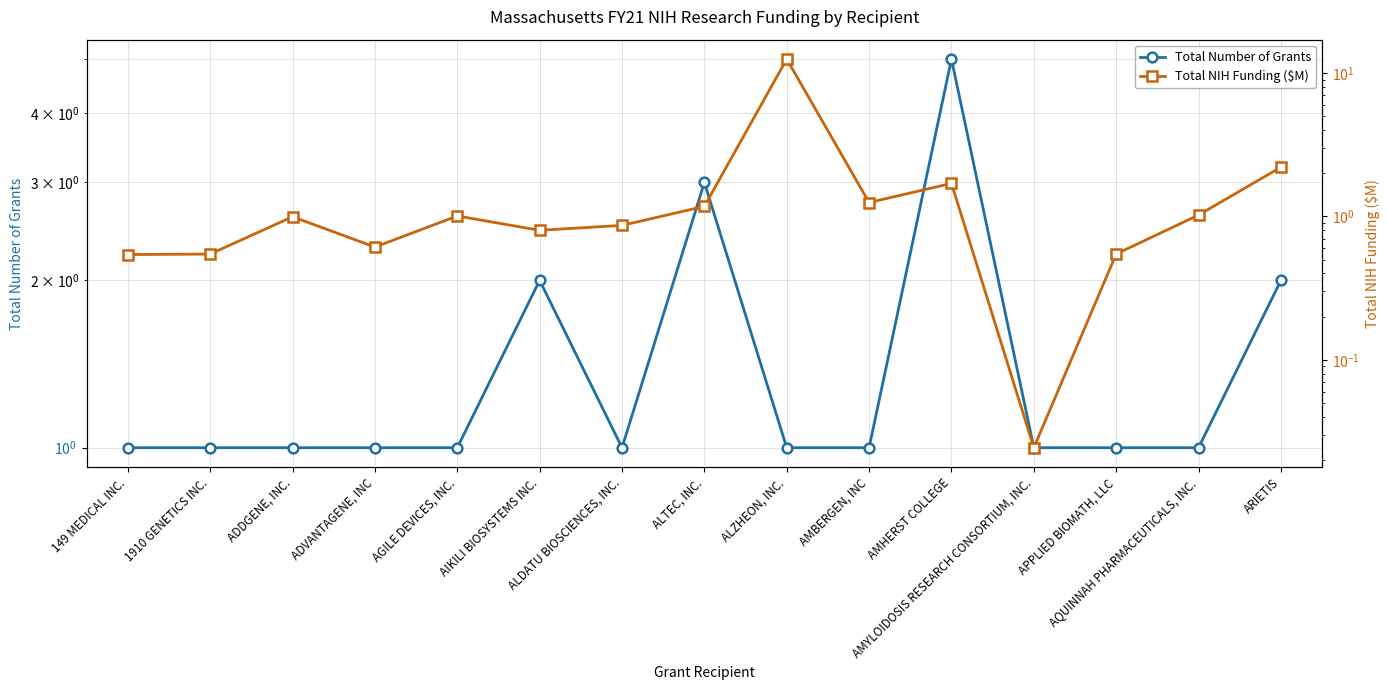

What is the value of the Total Number of Grants point at the 15th from the left?

2.0